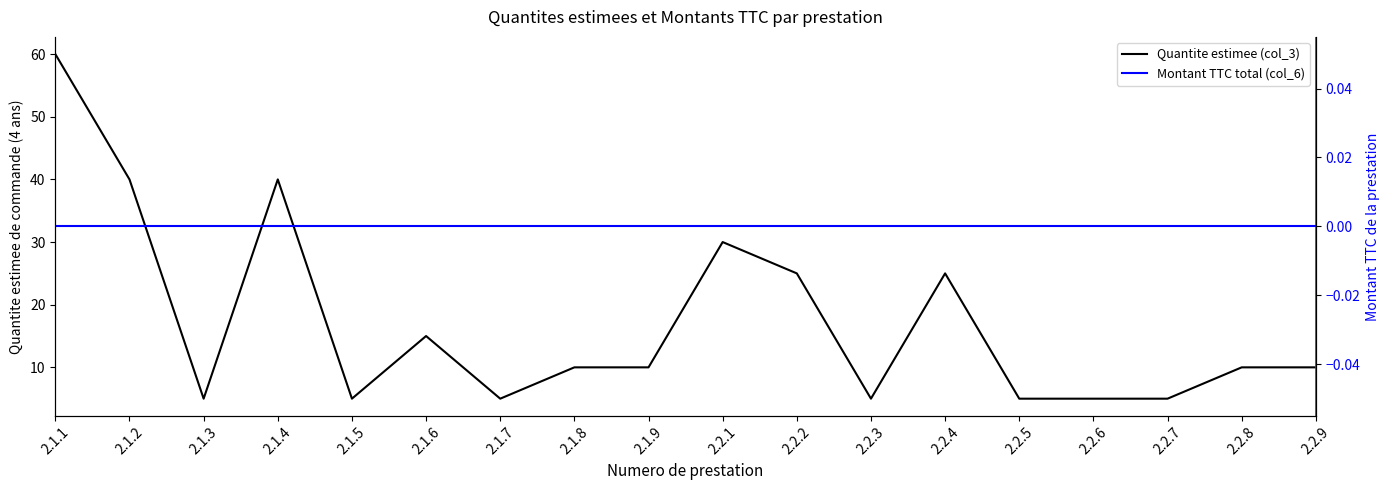

How many interior local peaks does the Quantite estimee (col_3) series have?

4